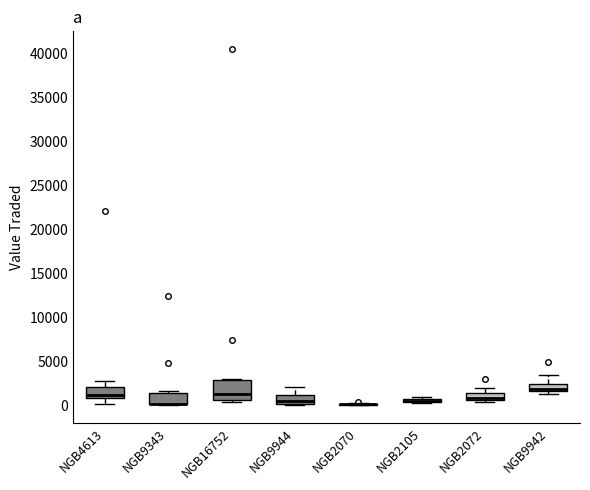

Which box is the tallest, from its lower edge to its upper edge?

NGB16752